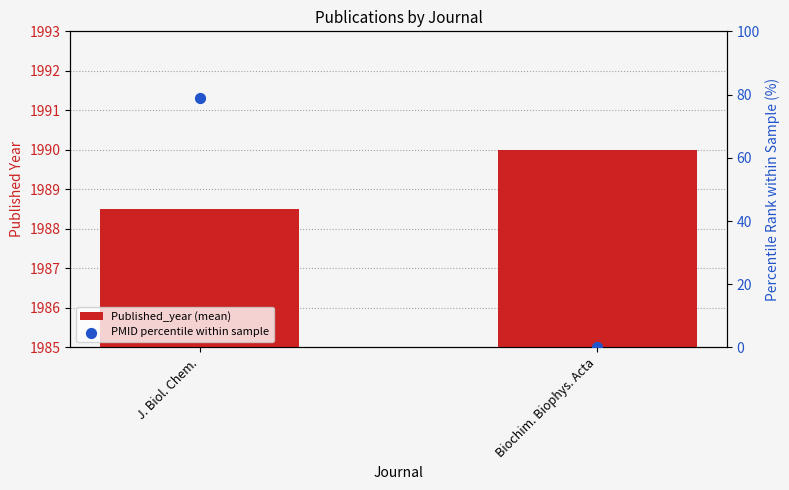

At which category is the sum across all series the highest?

J. Biol. Chem.